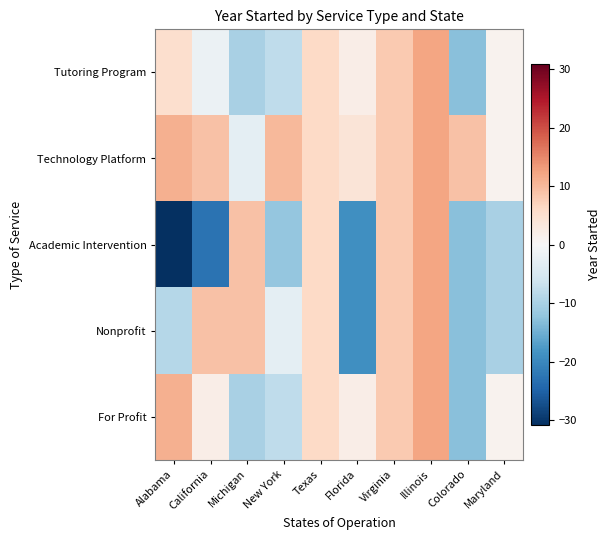

Reading right to left, extract all data points from this chart.

Tutoring Program: Maryland=1.1	Colorado=-12.9	Illinois=12.1	Virginia=8.1	Florida=2.1	Texas=6.1	New York=-7.9	Michigan=-9.9	California=-1.9	Alabama=5.1
Technology Platform: Maryland=1.1	Colorado=9.1	Illinois=12.1	Virginia=8.1	Florida=4.1	Texas=6.1	New York=10.1	Michigan=-2.9	California=9.1	Alabama=11.1
Academic Intervention: Maryland=-9.9	Colorado=-12.9	Illinois=12.1	Virginia=8.1	Florida=-18.9	Texas=6.1	New York=-11.9	Michigan=9.1	California=-22.9	Alabama=-30.9
Nonprofit: Maryland=-9.9	Colorado=-12.9	Illinois=12.1	Virginia=8.1	Florida=-18.9	Texas=6.1	New York=-2.9	Michigan=9.1	California=9.1	Alabama=-8.9
For Profit: Maryland=1.1	Colorado=-12.9	Illinois=12.1	Virginia=8.1	Florida=2.1	Texas=6.1	New York=-7.9	Michigan=-9.9	California=2.1	Alabama=11.1